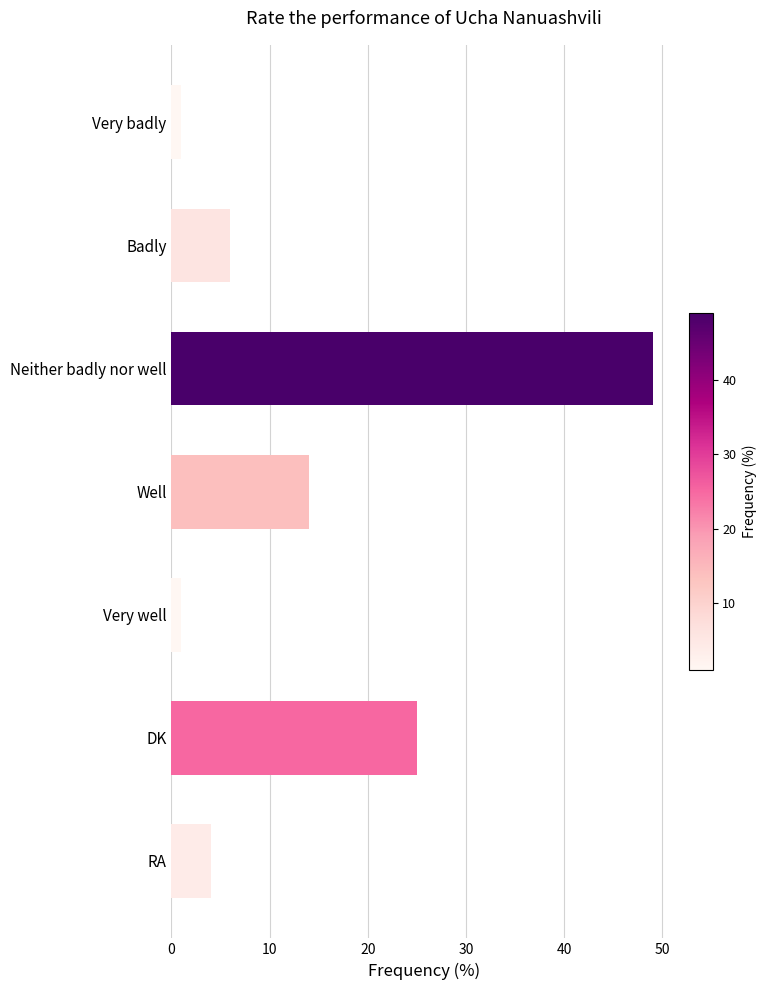

Which has a higher value, RA or Very well?

RA